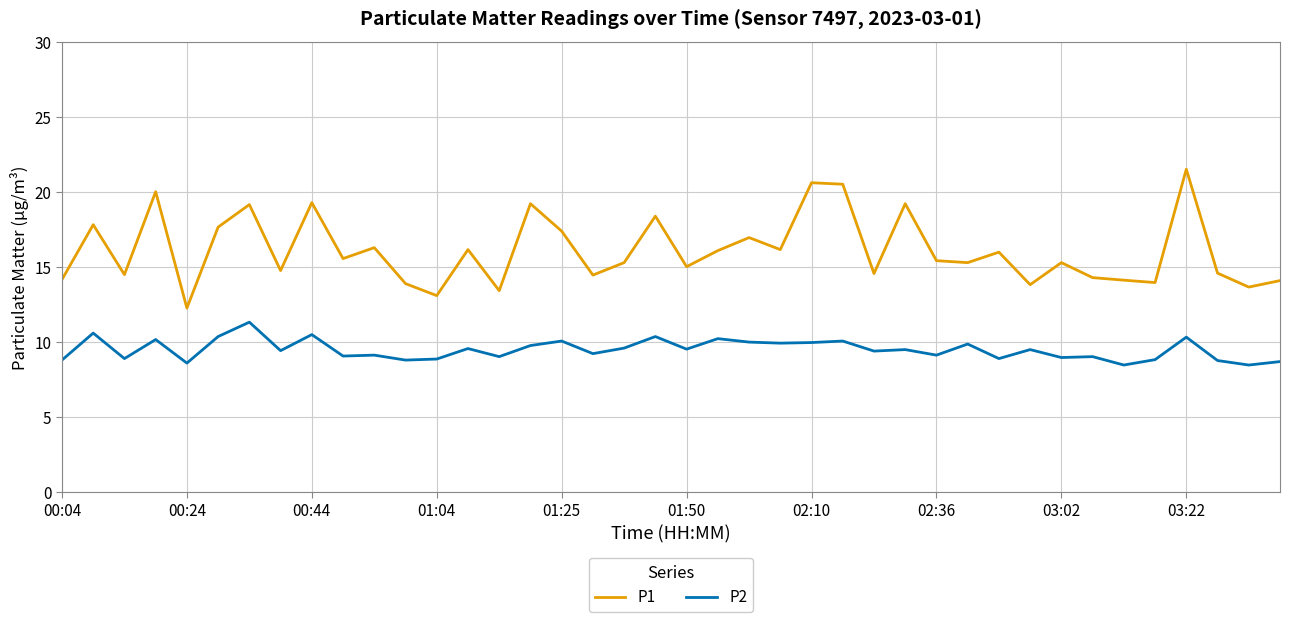

Count the number of categories in the chart.

40